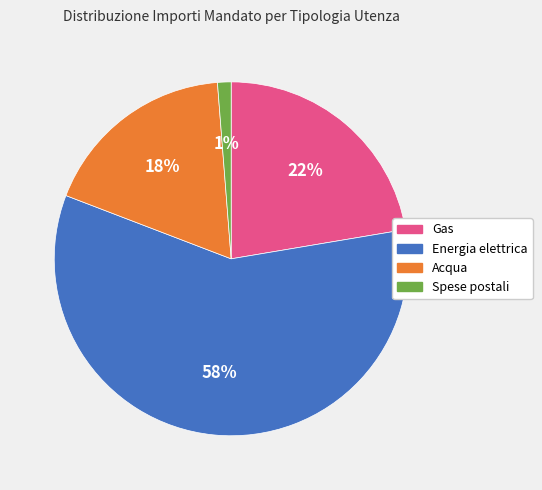

Is it true that Energia elettrica is 46% of the pie?

False